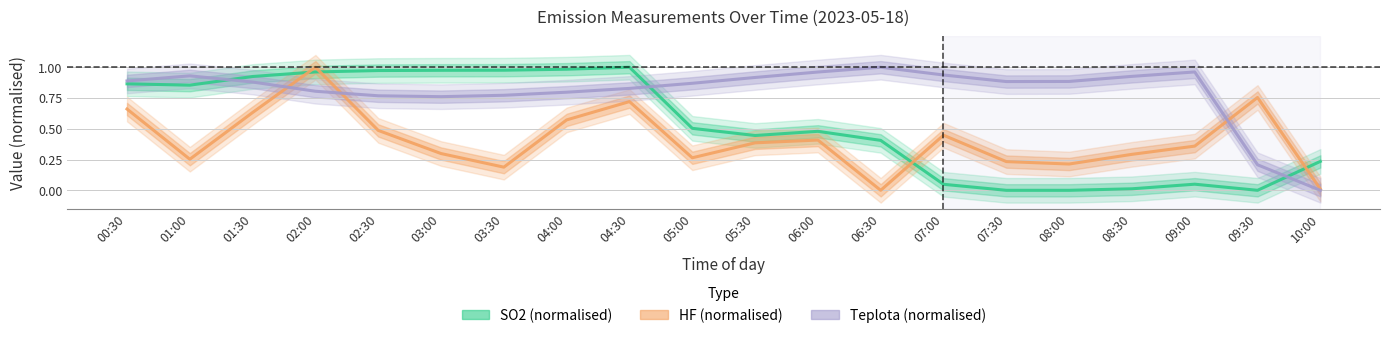

Where do Teplota (normalised) and SO2 (normalised) first cross each other?

01:00 and 01:30